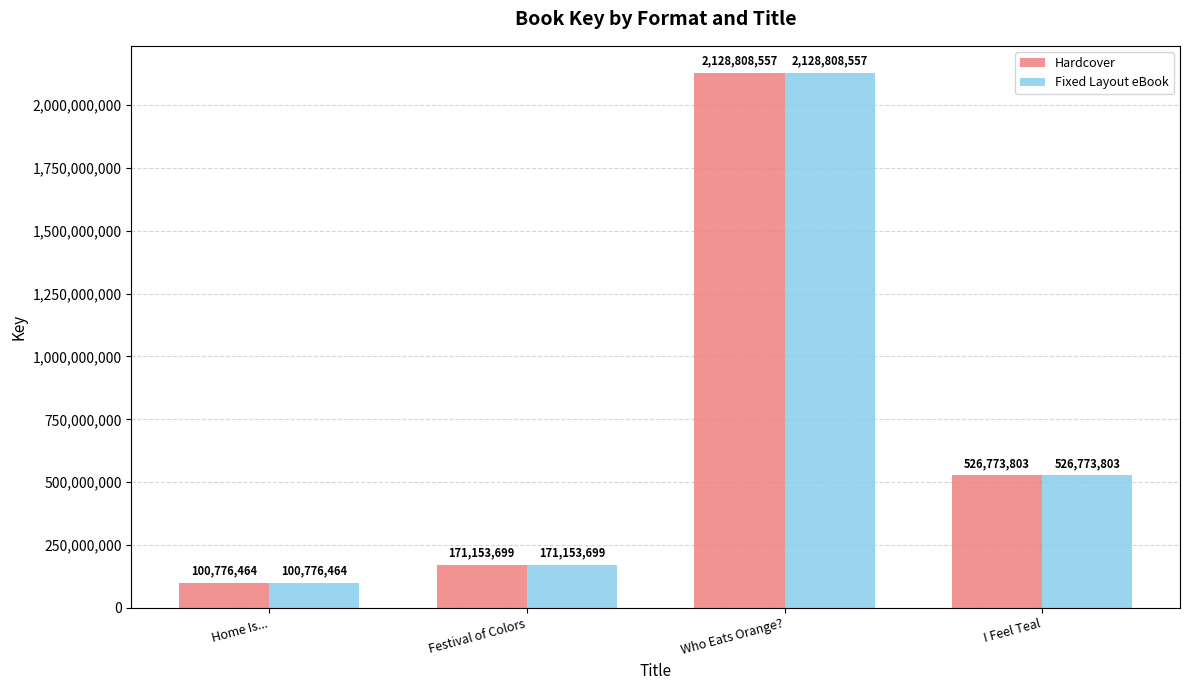

Are the bars grouped side by side (vs. stacked)?

Yes